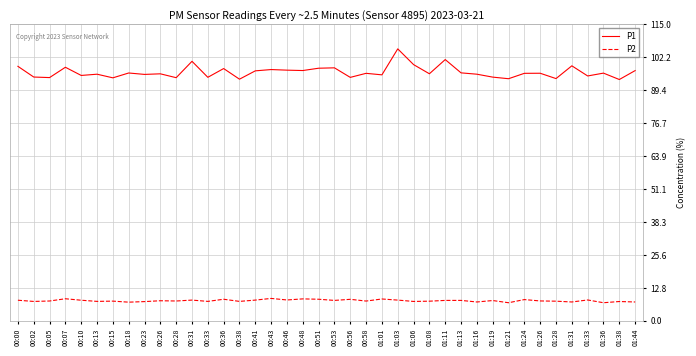

What position from the left is 00:28?

11